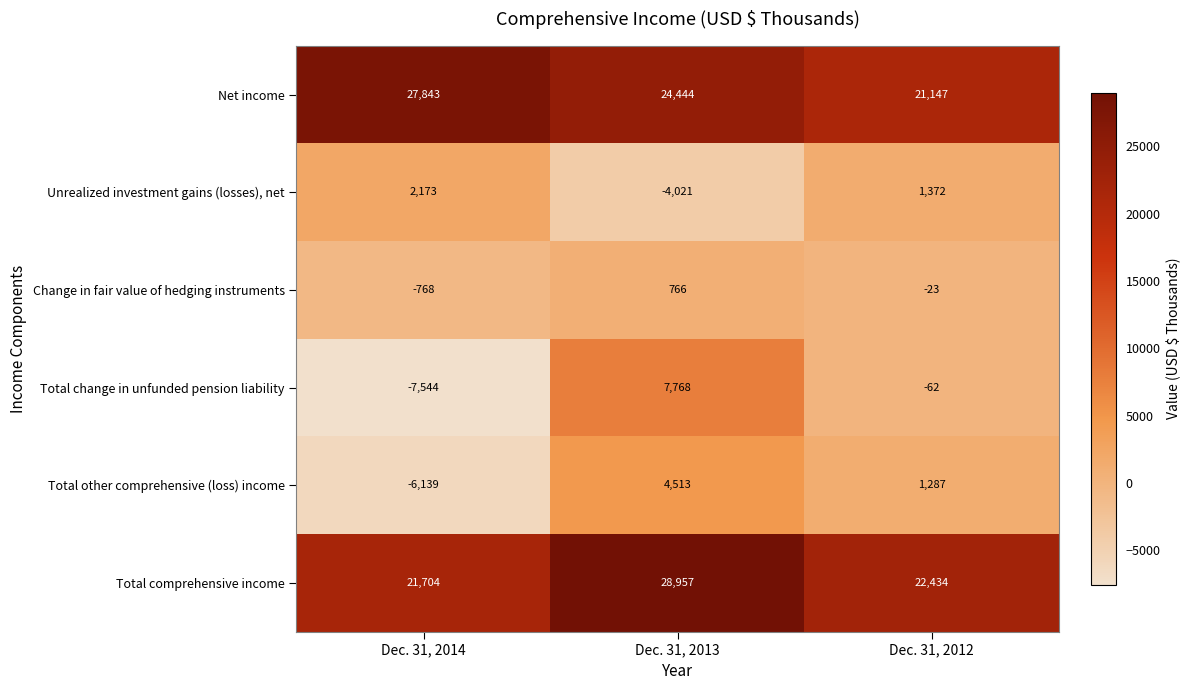

What is the approximate value of Total change in unfunded pension liability at Dec. 31, 2014, to the nearest 50?

-7550